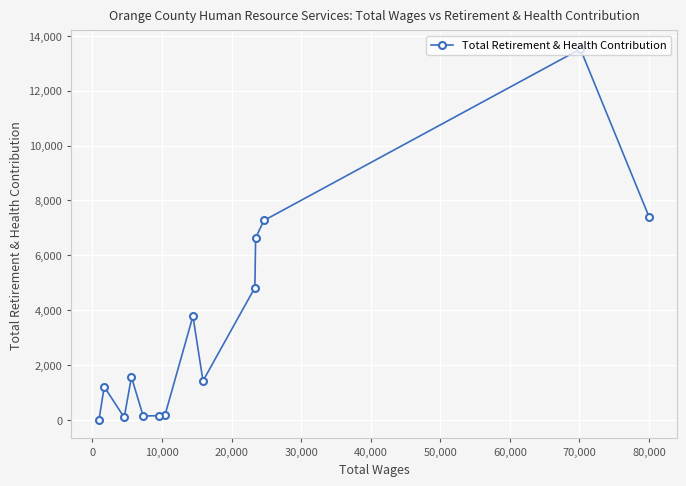

How many positive values are there?

13